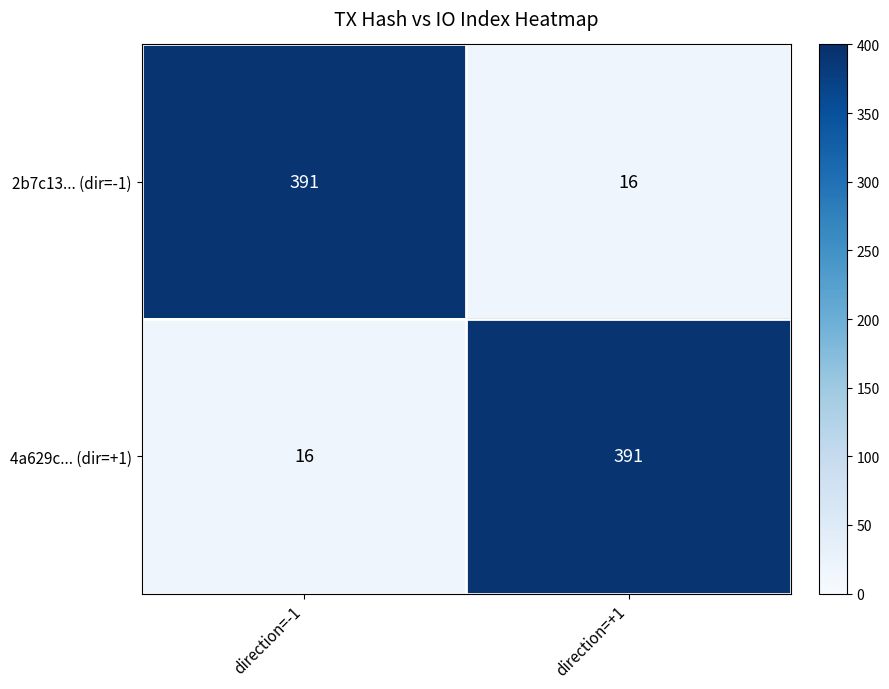

Reading left to right, transcribe all the data shown in this chart.

2b7c13... (dir=-1): 391	16
4a629c... (dir=+1): 16	391